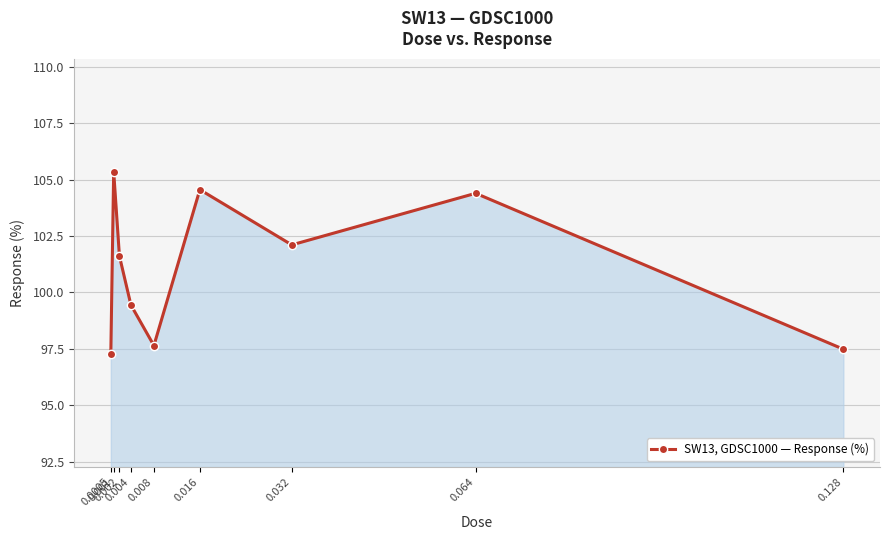

What is the change in value from 0.032 to 0.128?

-4.6